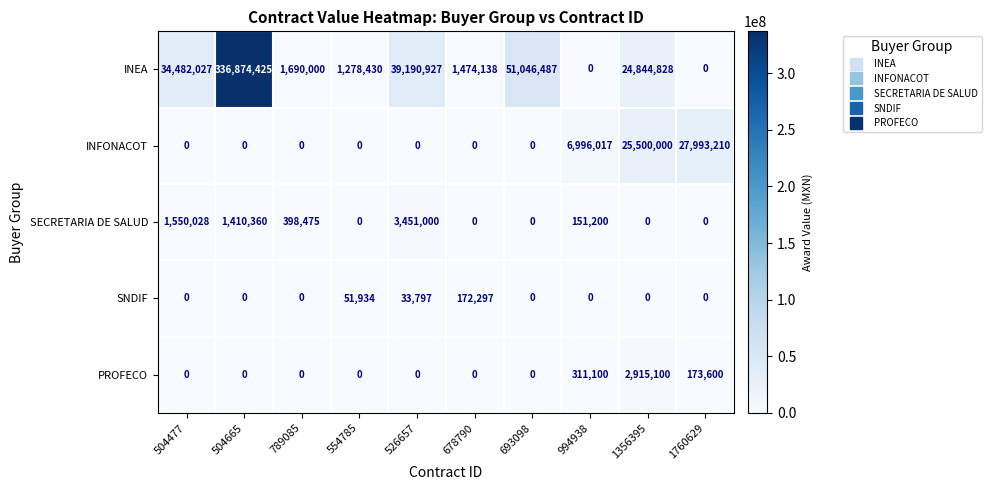

What is the spread (max minus min) of values at 789085?

1690000